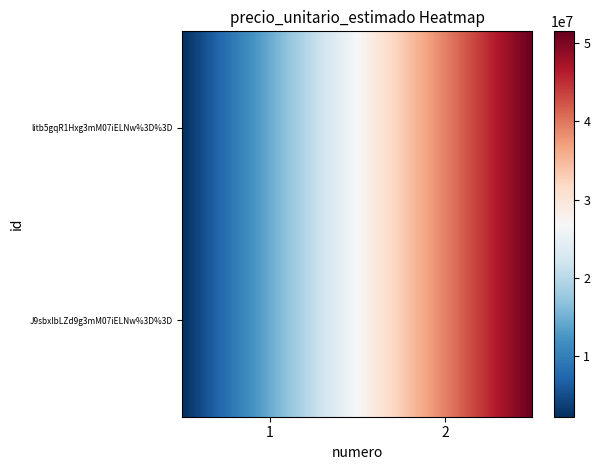

What is the smallest value displayed?

2200000